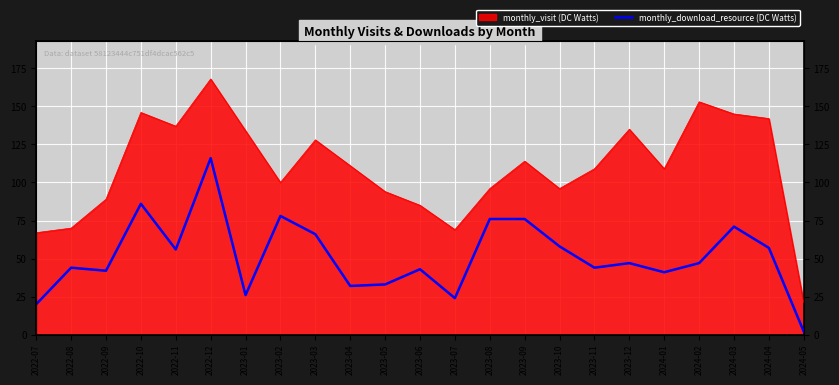

What position from the right is 2024-02?

4